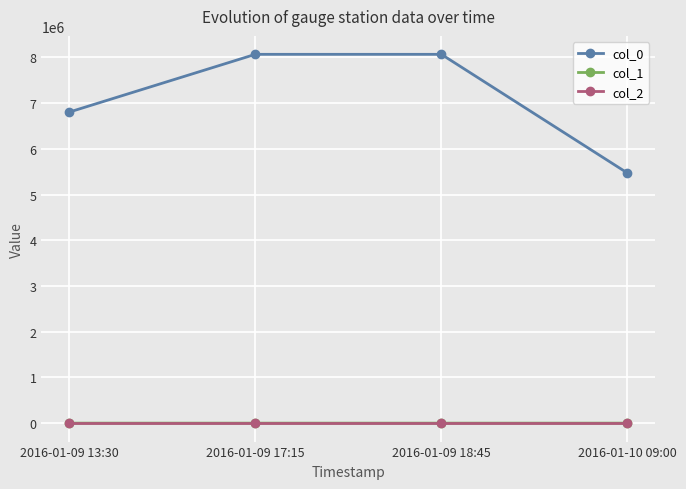

What is the sum of all col_0 values?

28406400.0